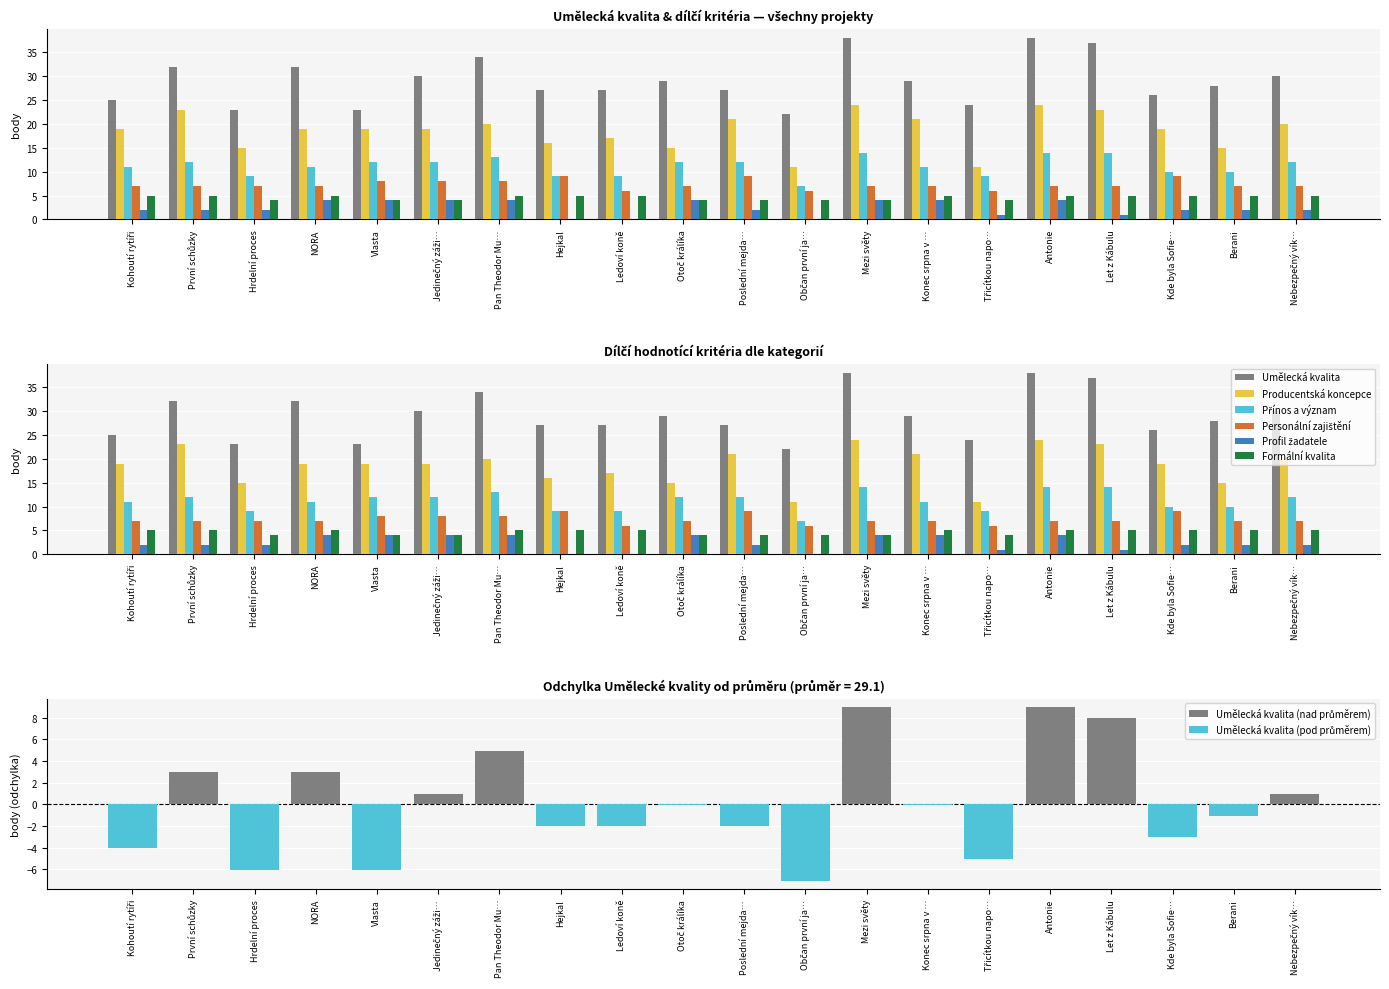

How many categories are shown in the chart?

20